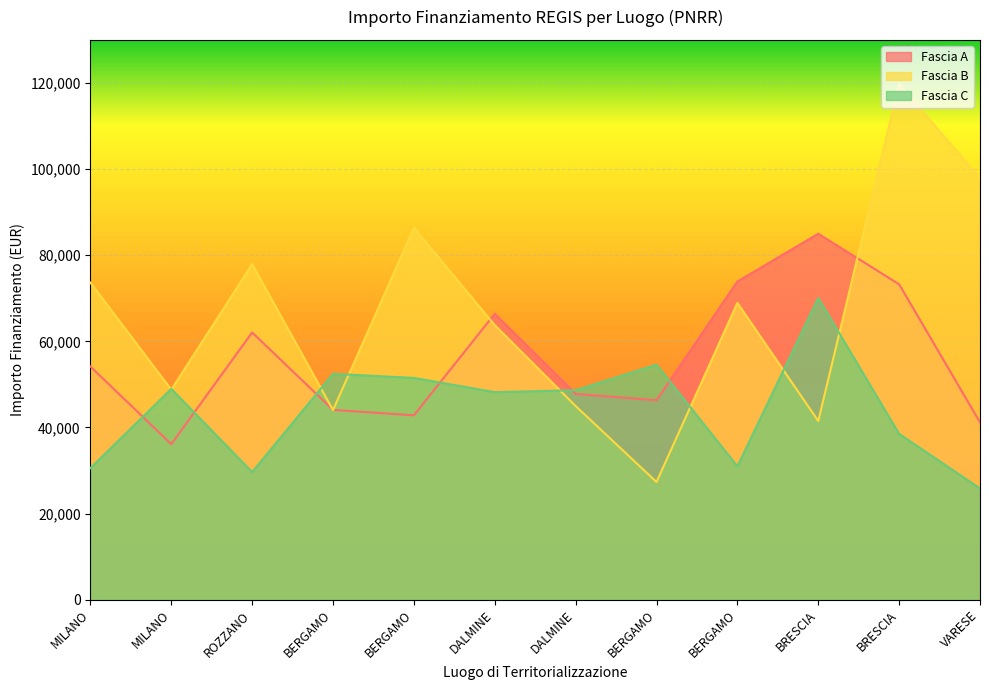

After their last crossing, which series has the higher values: Fascia B or Fascia C?

Fascia B